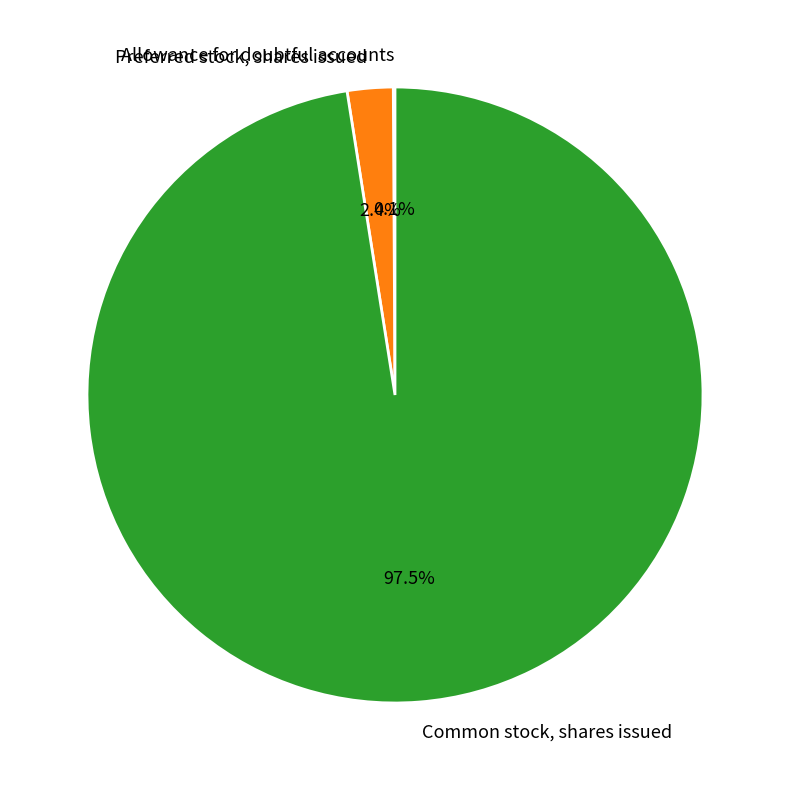

Which category has the biggest portion of the pie?

Common stock, shares issued